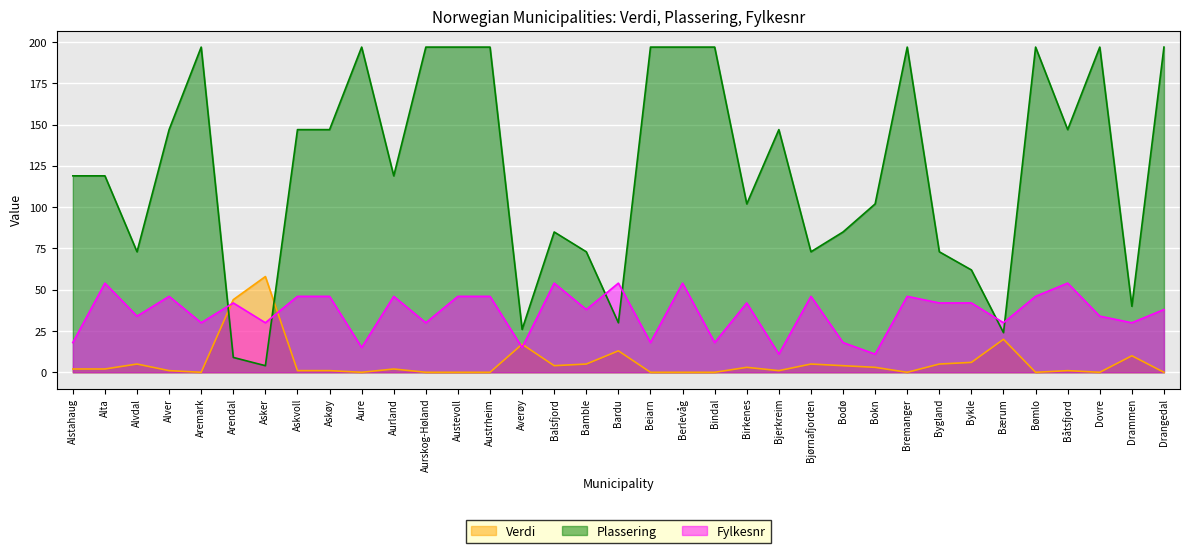

What position from the right is Bokn?

10